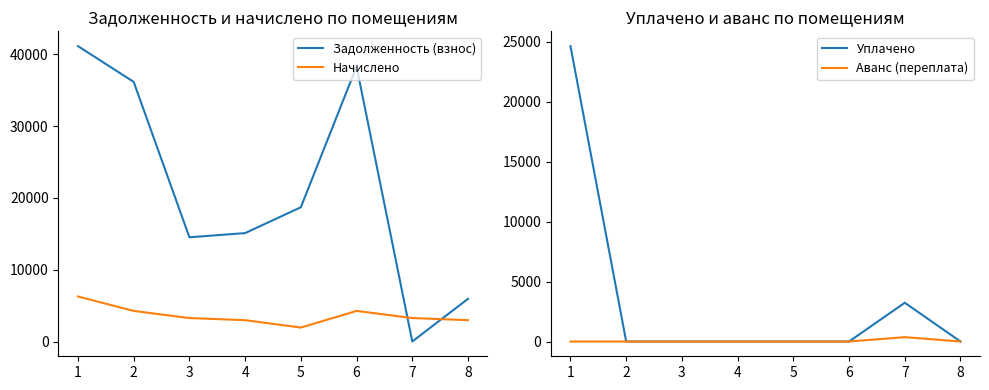

Is it true that Аванс (переплата) equals 221.8 at 4?

False